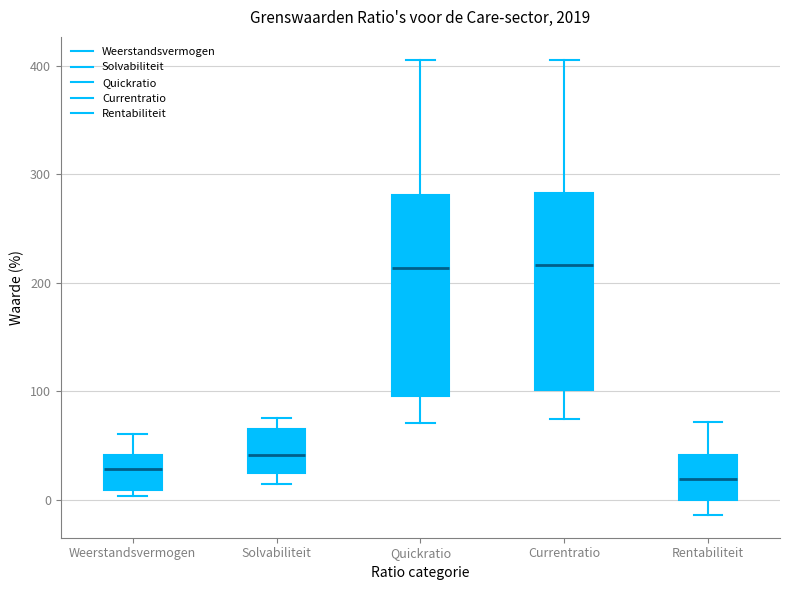

Reading left to right, transcribe this box plot: for each box, give where its median line is, the range the box spans, and where its two whiskers end, as read against the y-axis. The values are not printed on the chart, so give them approximately, as read against the axis.

Weerstandsvermogen: median 30, box 10 to 40, whiskers 0 to 60
Solvabiliteit: median 40, box 20 to 70, whiskers 10 to 80
Quickratio: median 210, box 100 to 280, whiskers 70 to 410
Currentratio: median 220, box 100 to 280, whiskers 70 to 410
Rentabiliteit: median 20, box 0 to 40, whiskers -10 to 70